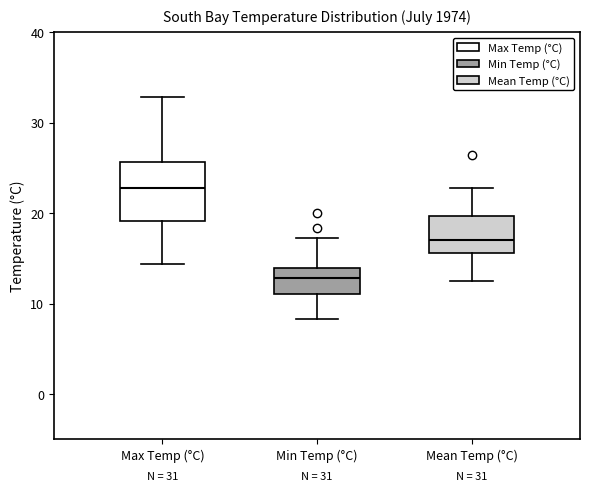

Which box's median line is the lowest?

Min Temp (°C)